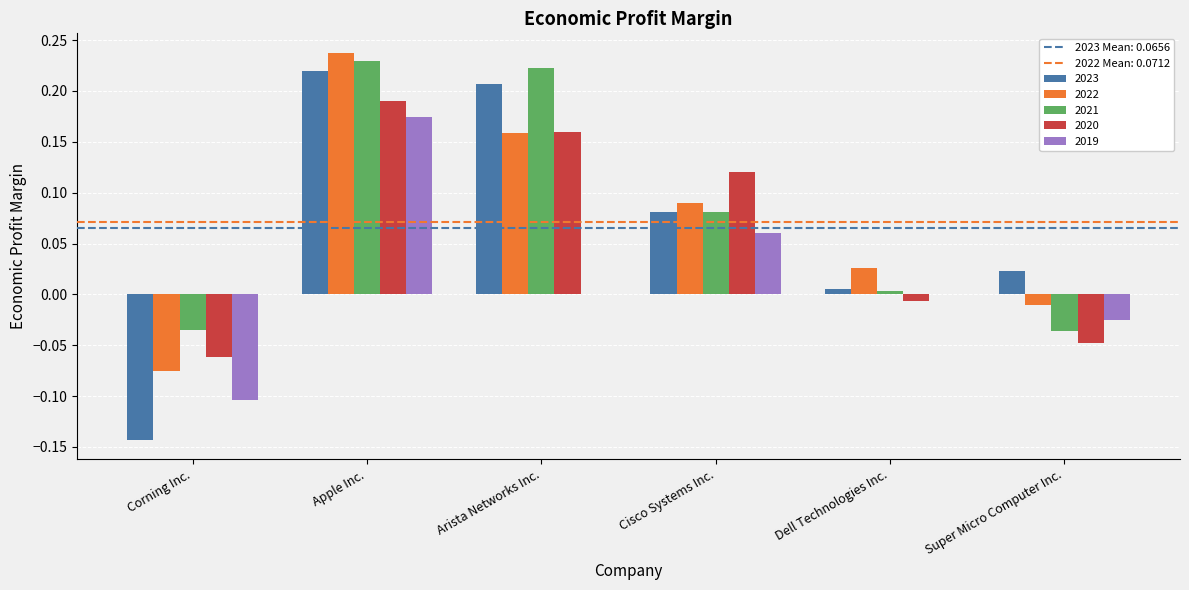

Which category has the highest value in the 2019 series?

Apple Inc.